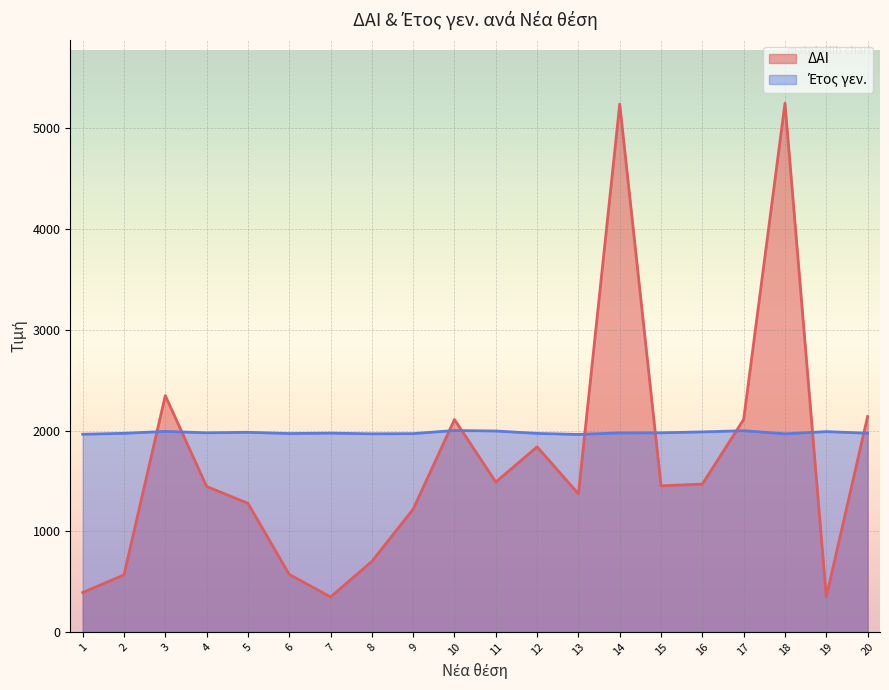

How many values in the ΔΑΙ series are below 1451?

10